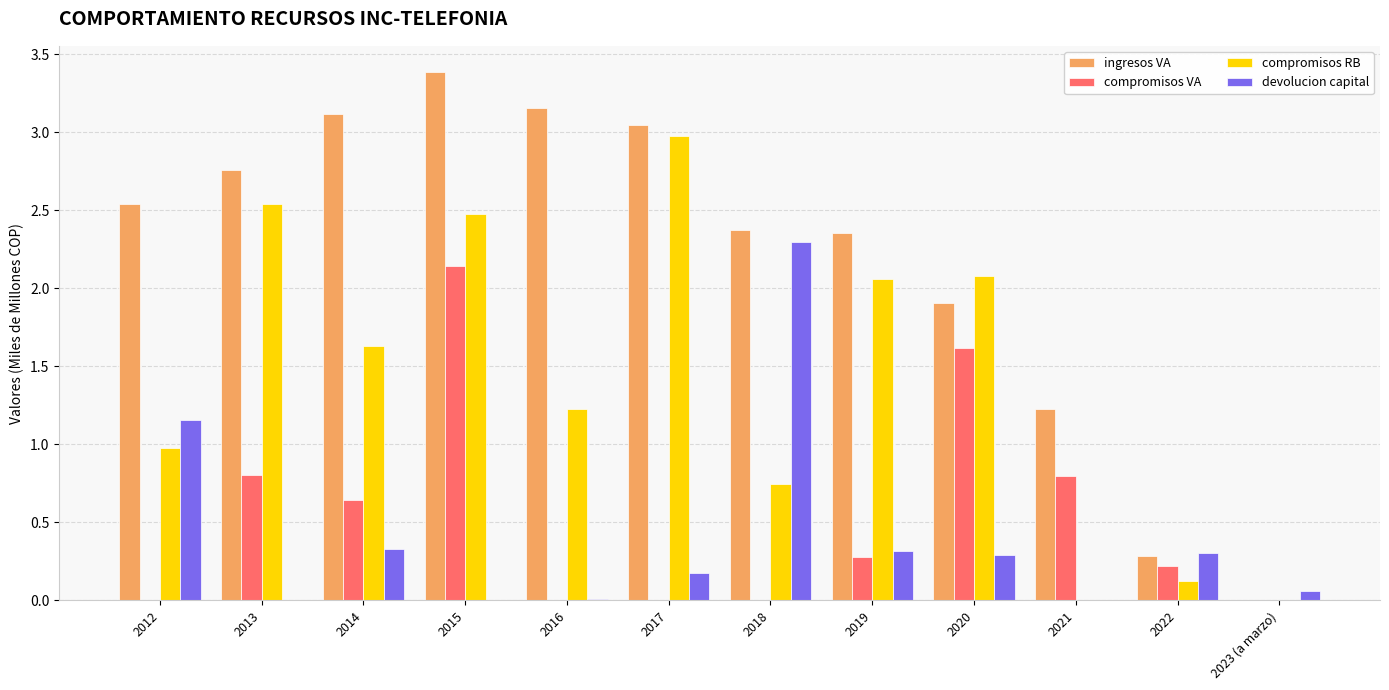

Between 2021 and 2023 (a marzo), which series saw the biggest shift?

ingresos VA